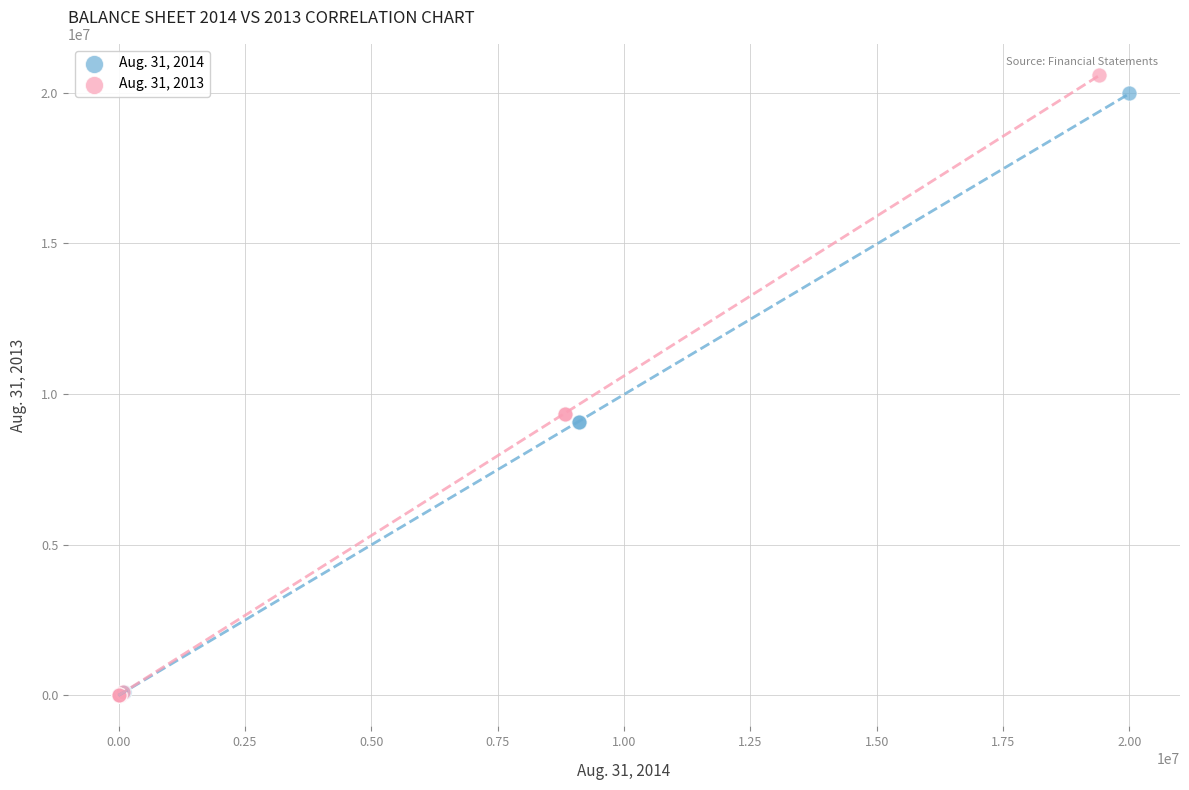

Which series has the largest Y range (max minus min)?

Aug. 31, 2013